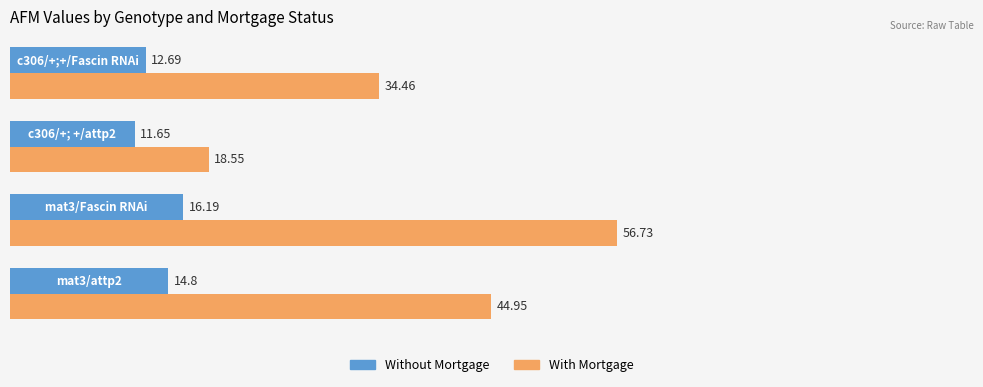

How many data points does each series have?

4